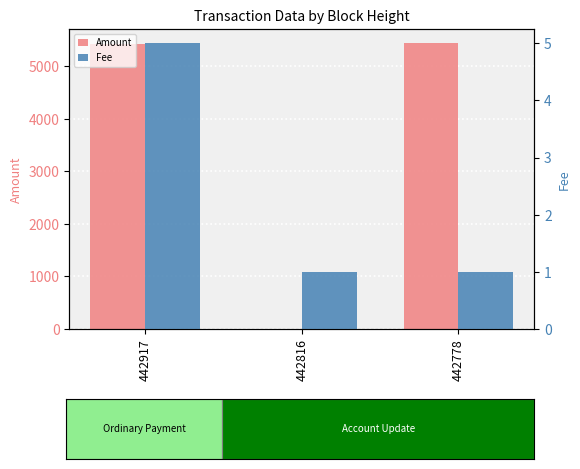

List the labels in order of Fee value, largest first.

442917, 442816, 442778